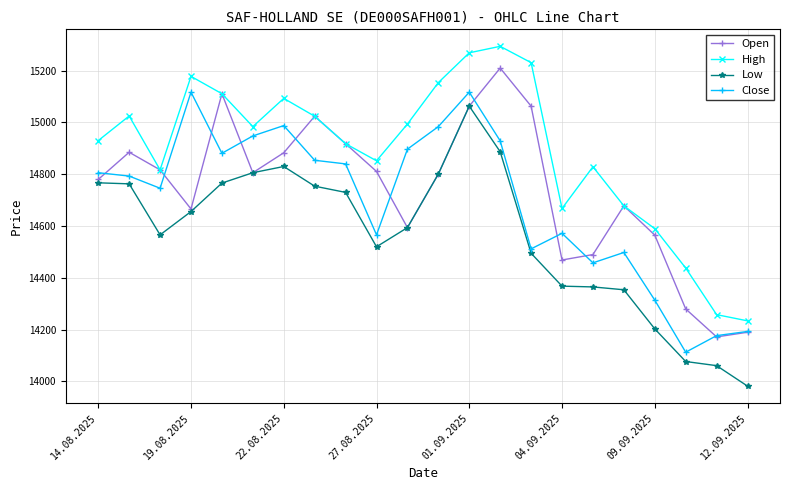

What is the minimum value shown in the chart?

13982